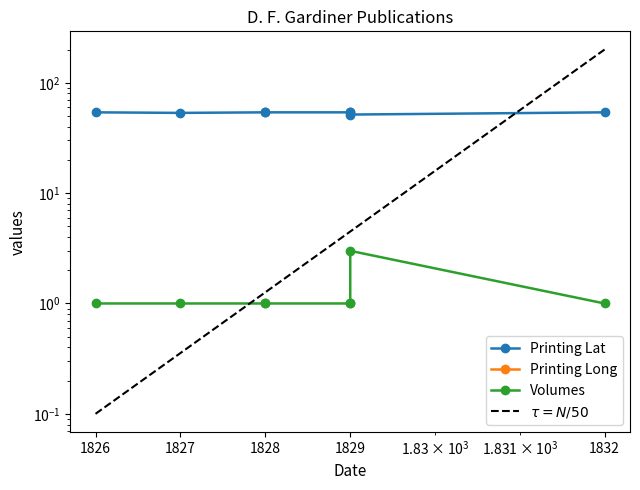

What is the value of the Printing Long point at the 2nd from the left?

-6.2